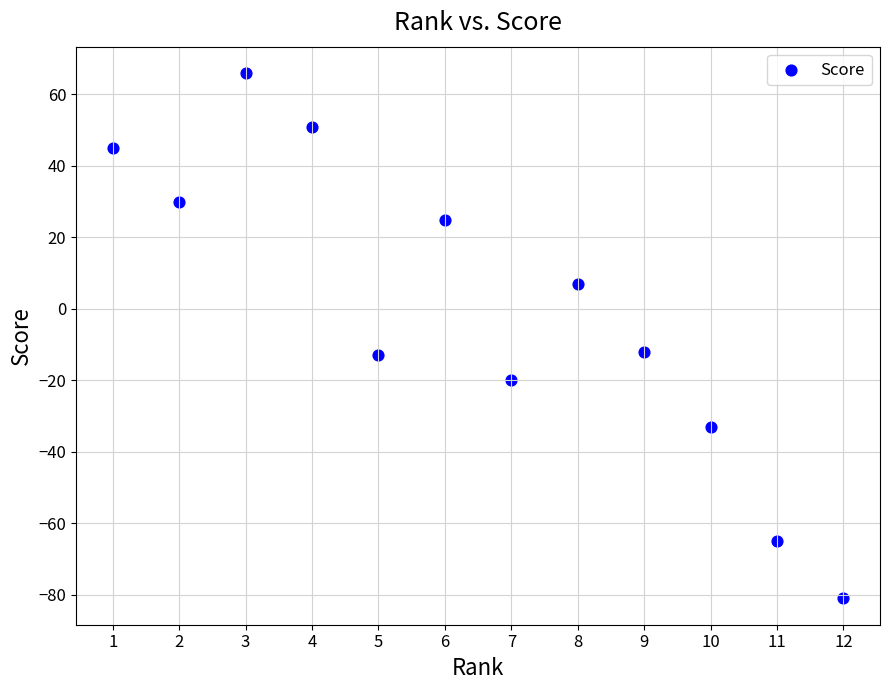

What is the average X value?

6